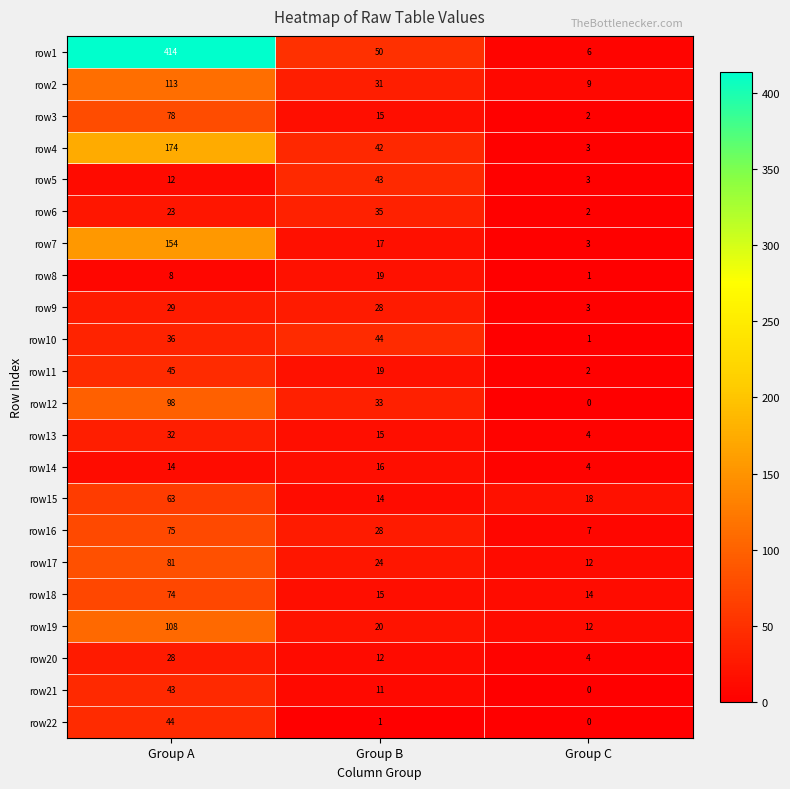

What is the average value of the row5 series?

19